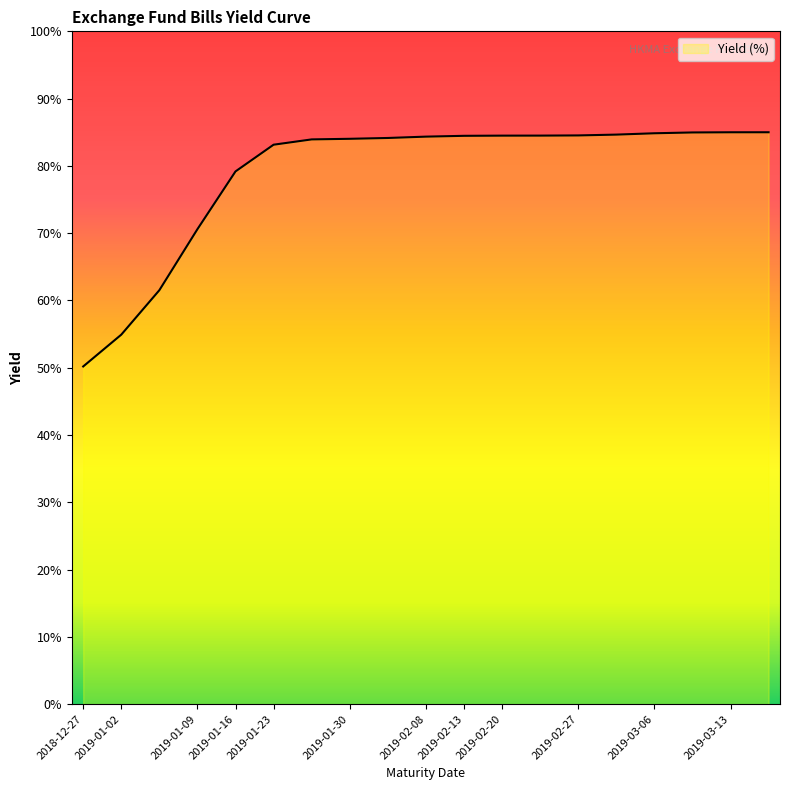

How many lines are shown in the chart?

1